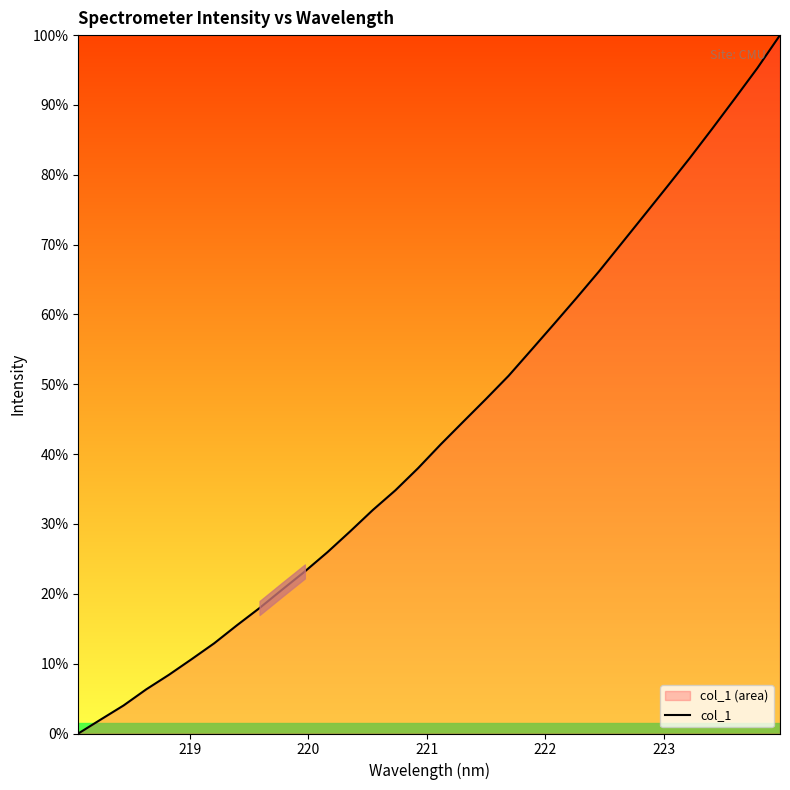

What is the greatest value displayed?

100.0